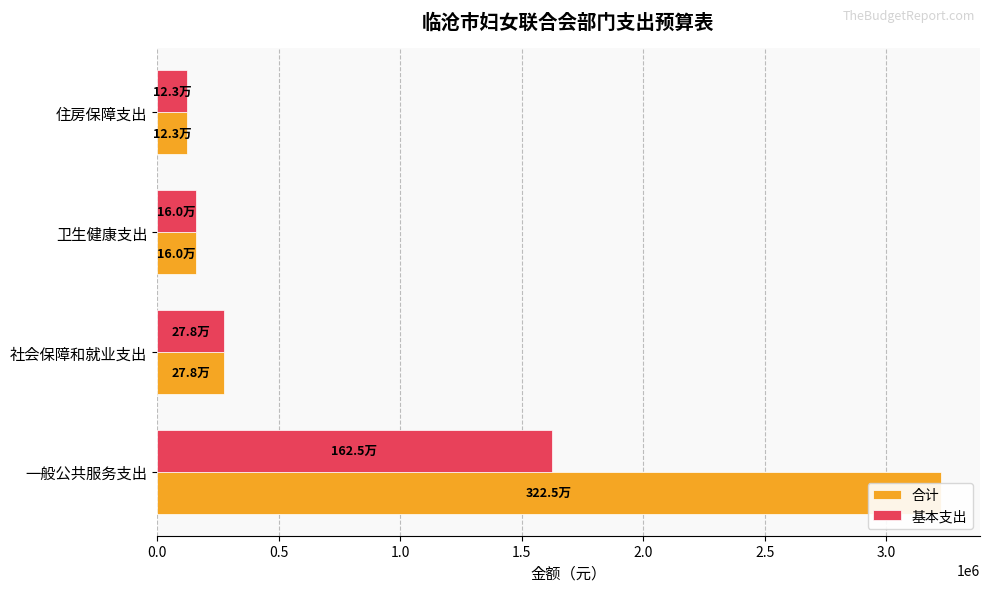

At 住房保障支出, list the series in order from largest to smallest.

合计, 基本支出